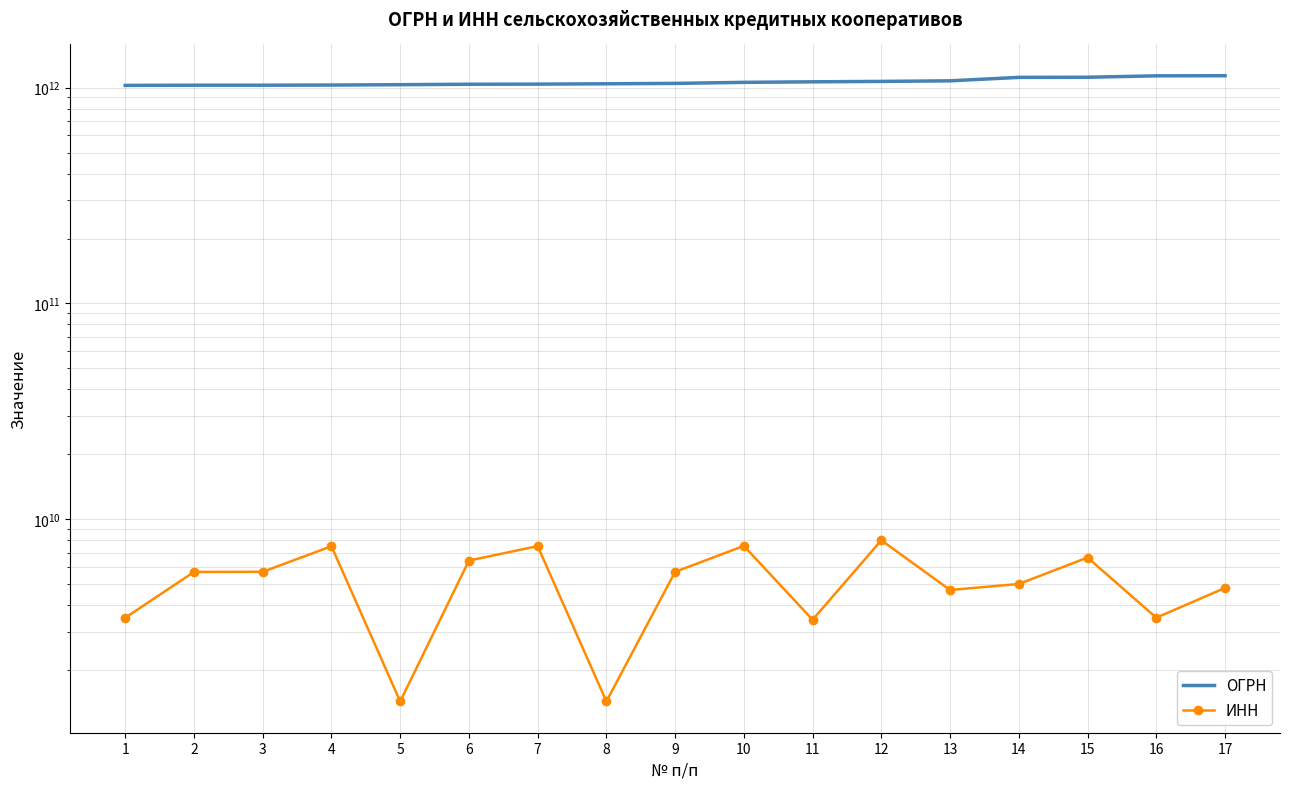

True or false: ОГРН has a value of 1036404502100 at 6.

True